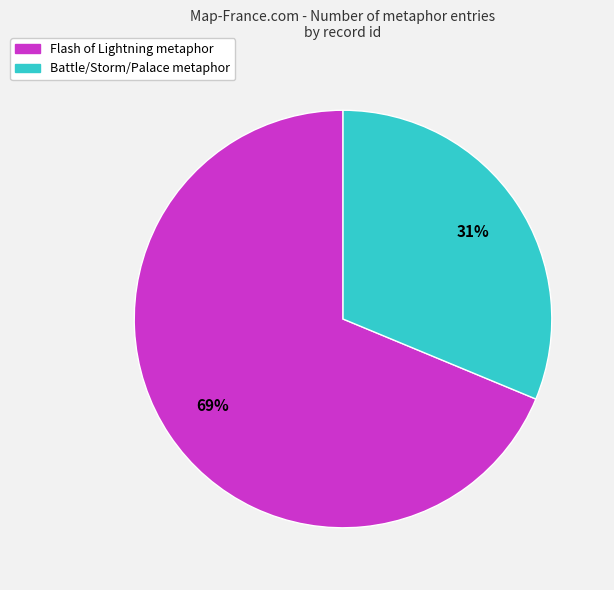

Combined, do Battle/Storm/Palace metaphor and Flash of Lightning metaphor account for over 50%?

Yes